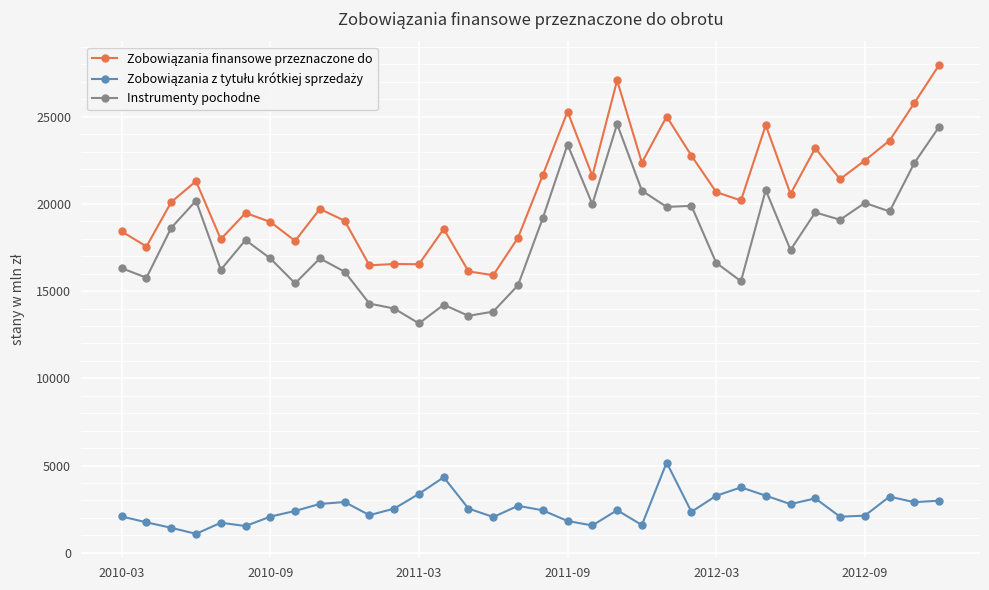

How many data points does each series have?

34